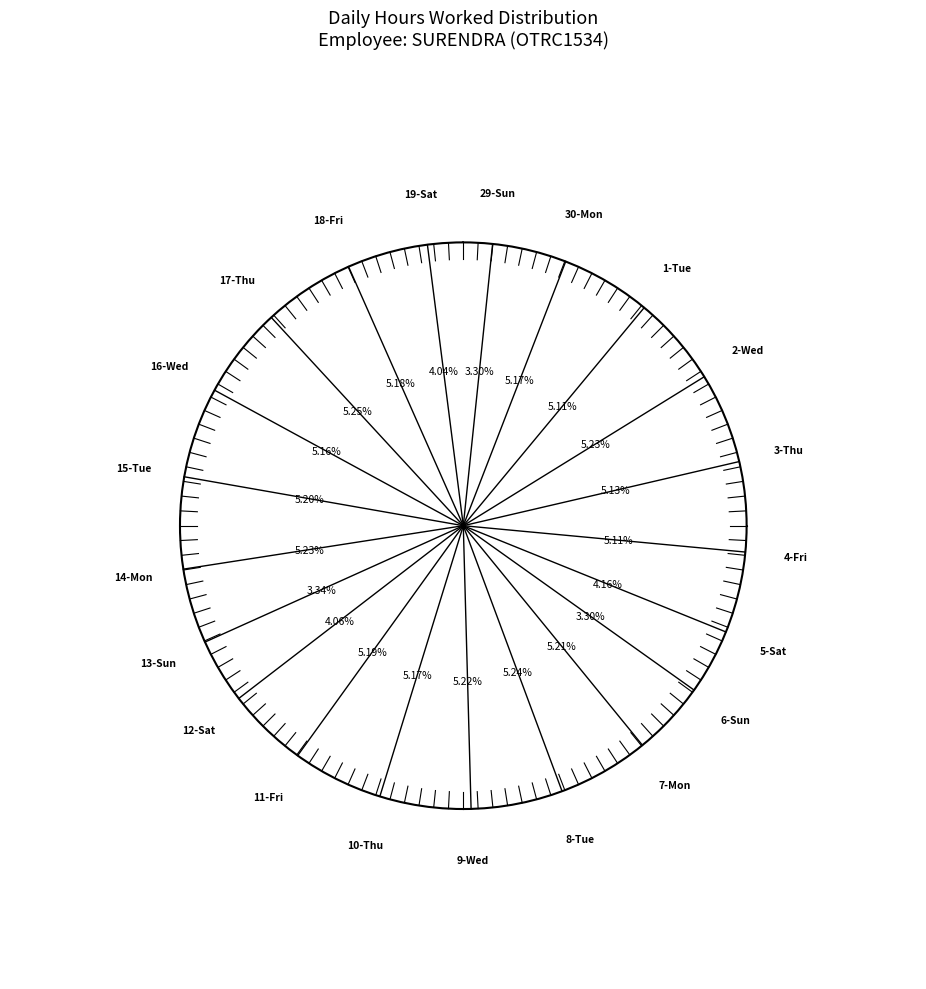

True or false: 29-Sun accounts for 18% of the total.

False